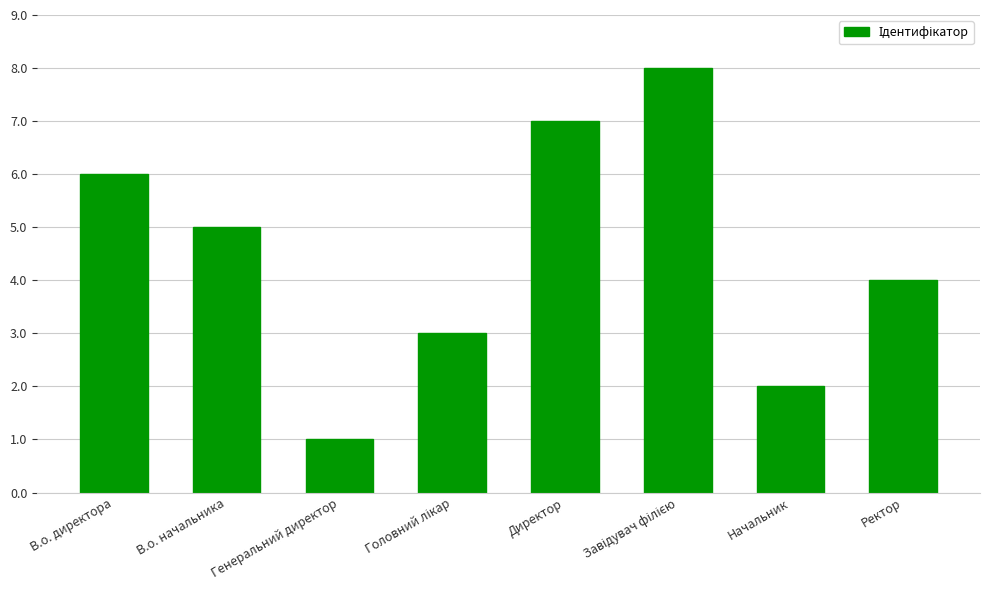

What position from the left is Ректор?

8